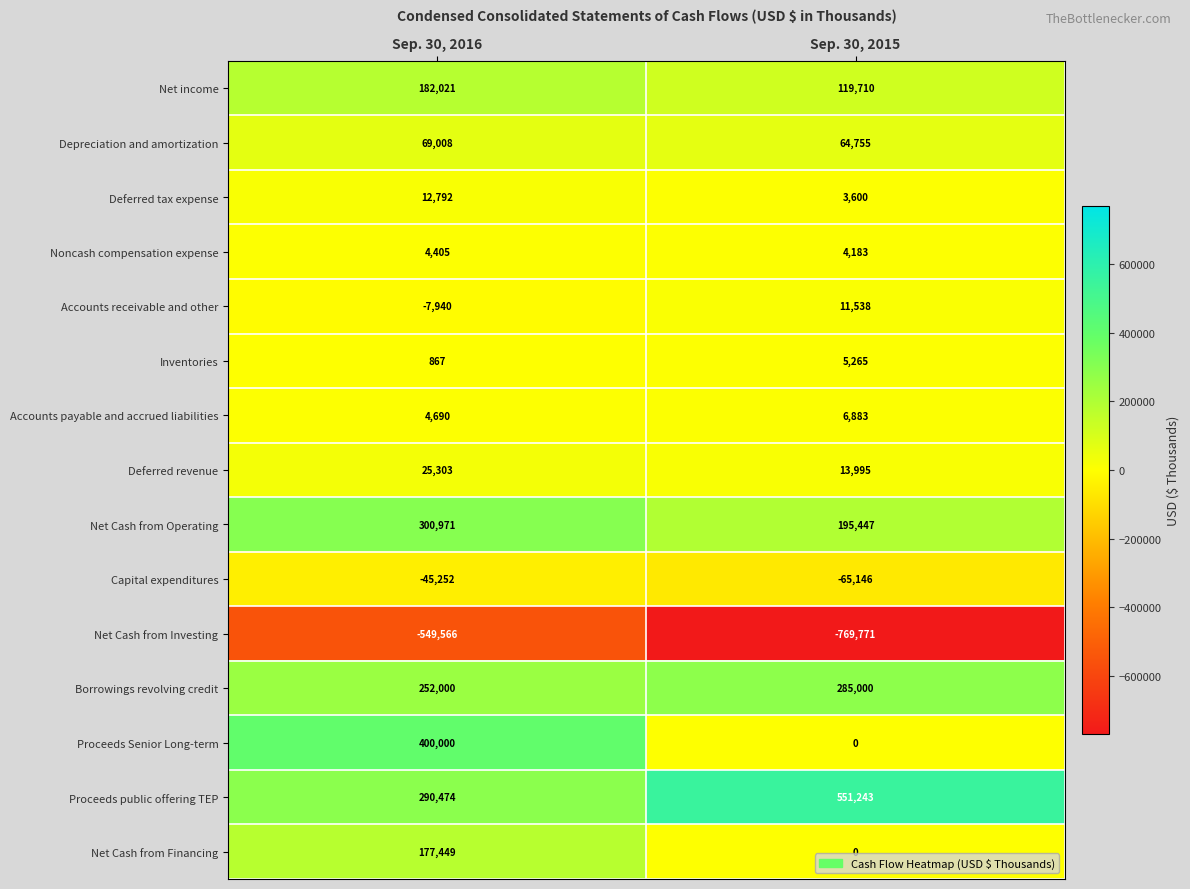

What is the approximate value of Borrowings revolving credit at Sep. 30, 2016?

252000